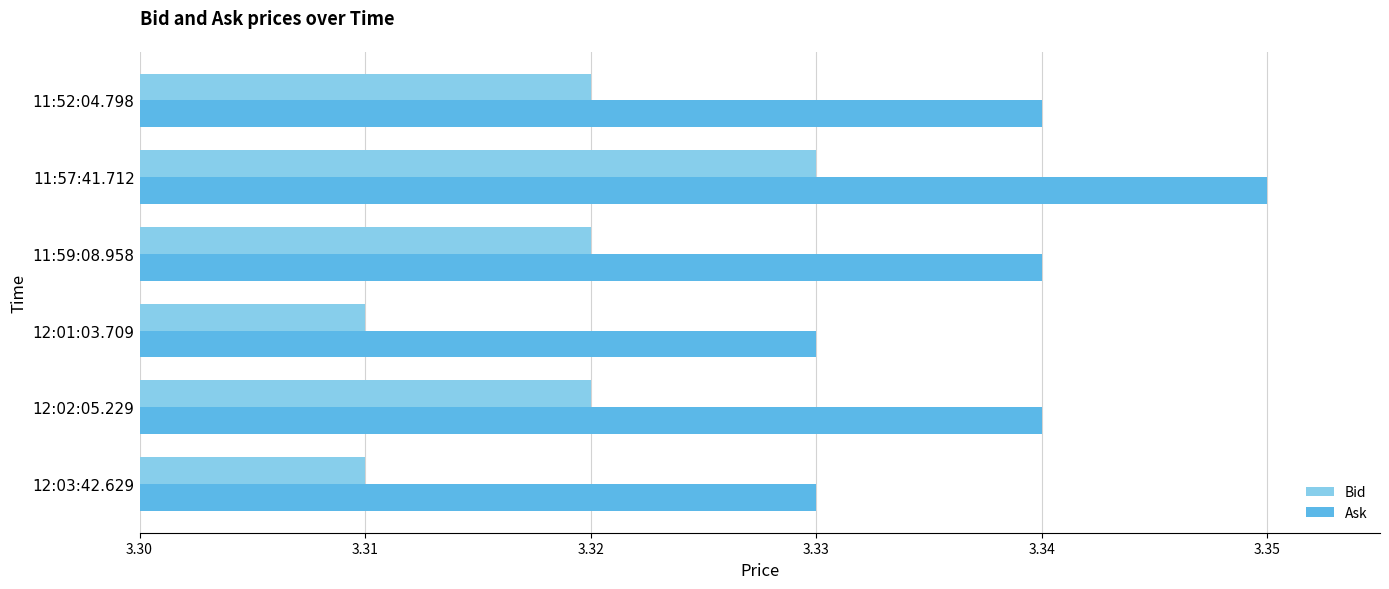

How many Ask values are between 3 and 4?

6